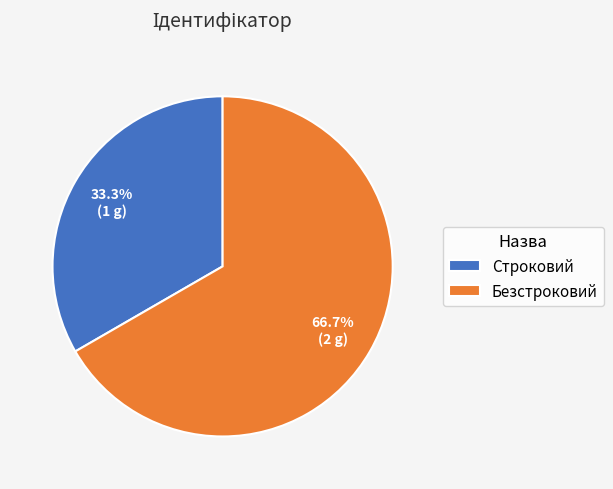

What percentage is the Строковий slice, to the nearest percent?

33%